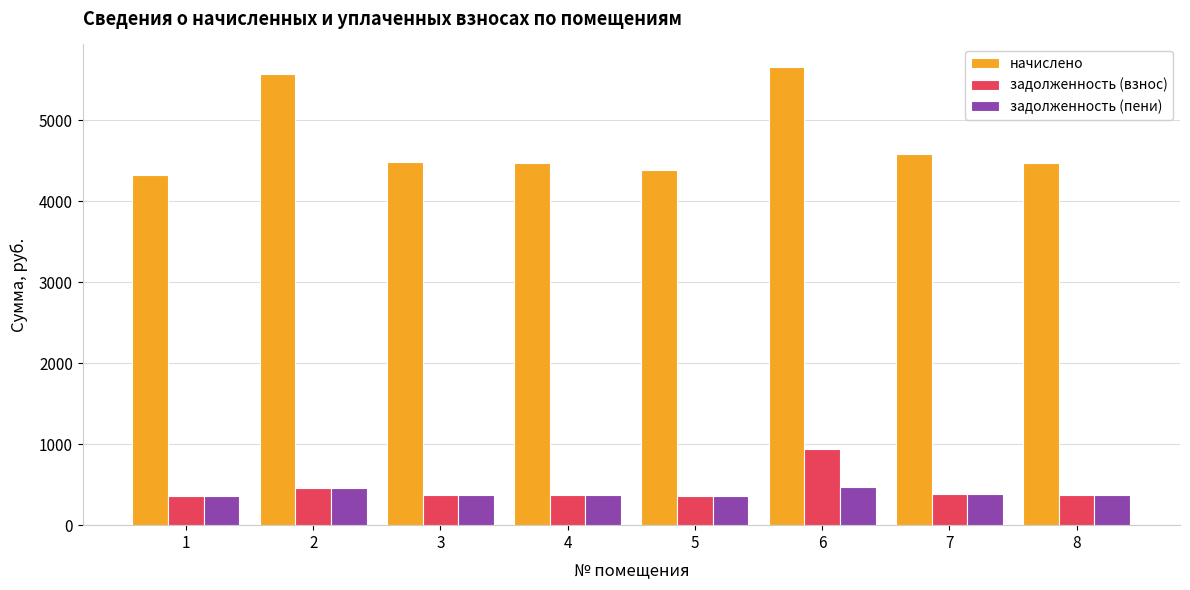

Is the value of задолженность (пени) at 6 greater than the value of начислено at 4?

No